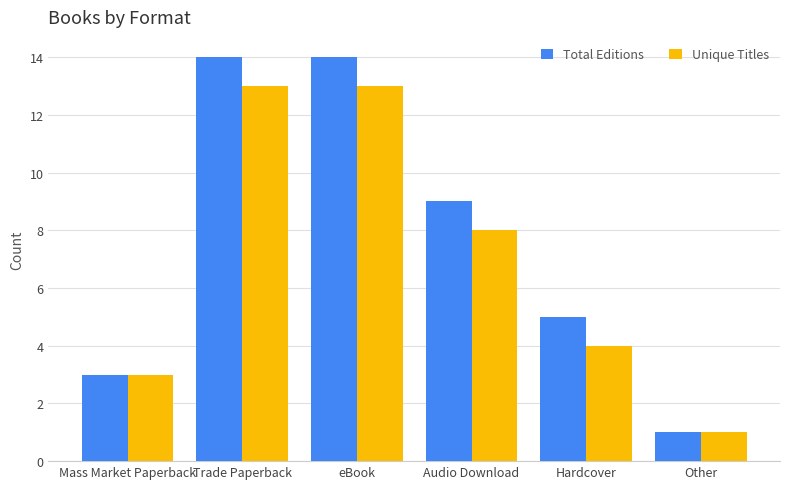

Reading left to right, transcribe all the data shown in this chart.

Total Editions: Mass Market Paperback=3	Trade Paperback=14	eBook=14	Audio Download=9	Hardcover=5	Other=1
Unique Titles: Mass Market Paperback=3	Trade Paperback=13	eBook=13	Audio Download=8	Hardcover=4	Other=1